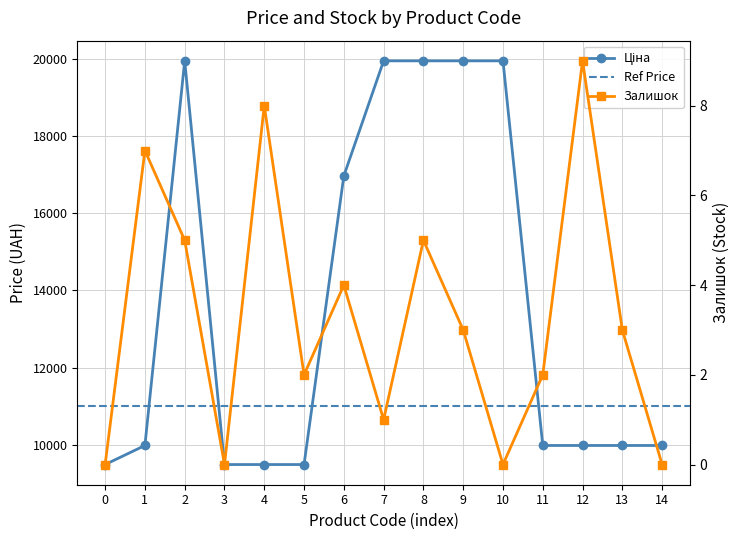

Is it true that Залишок equals 5.3 at 13?

False